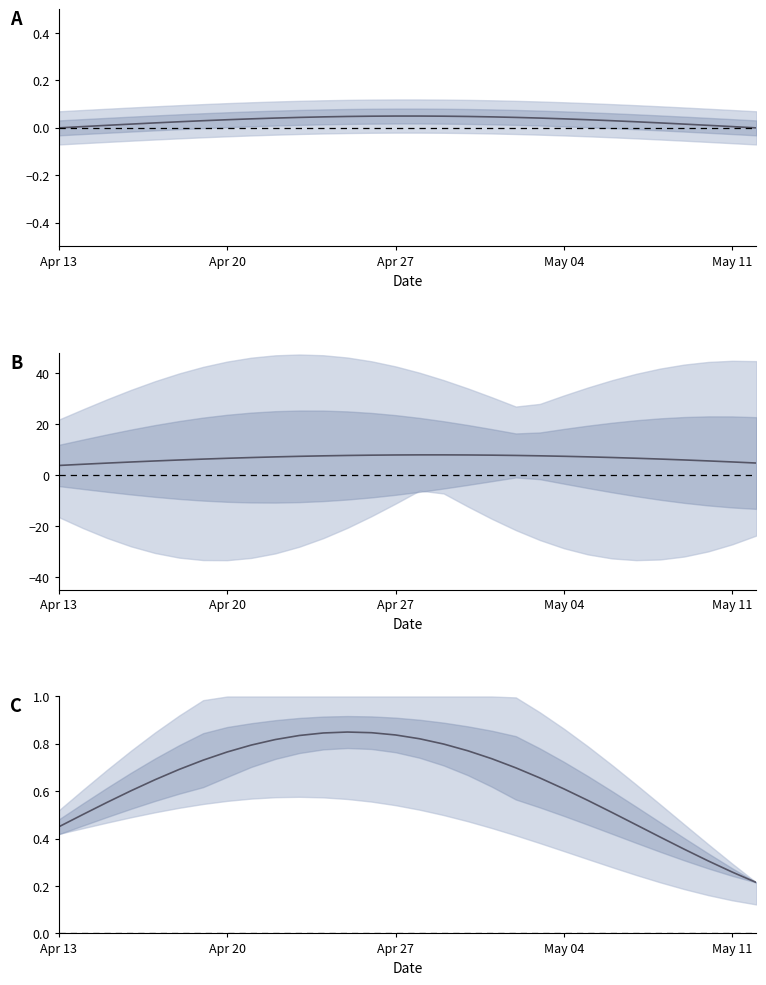

How many interior local peaks (higher than both neighbors) does the data have?

1